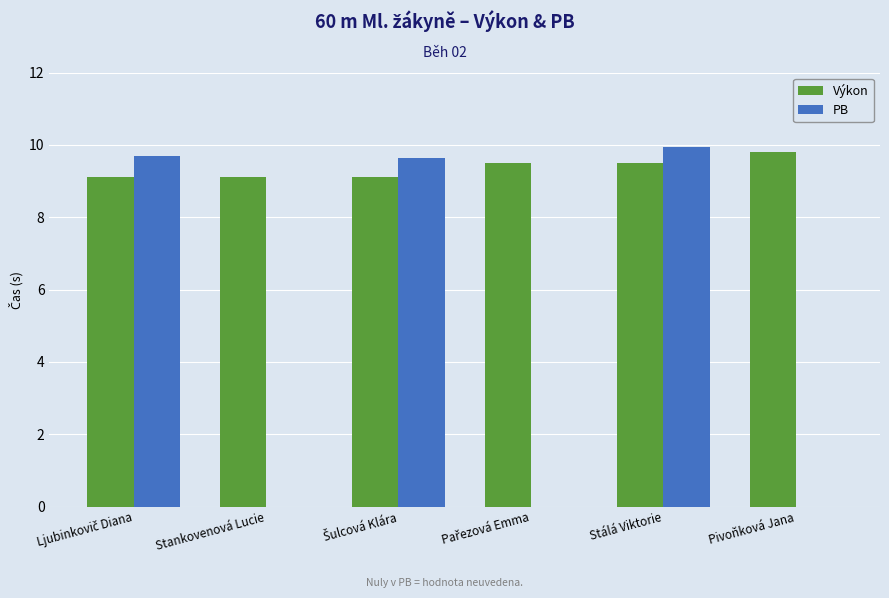

What is the sum of all Výkon values?

56.1